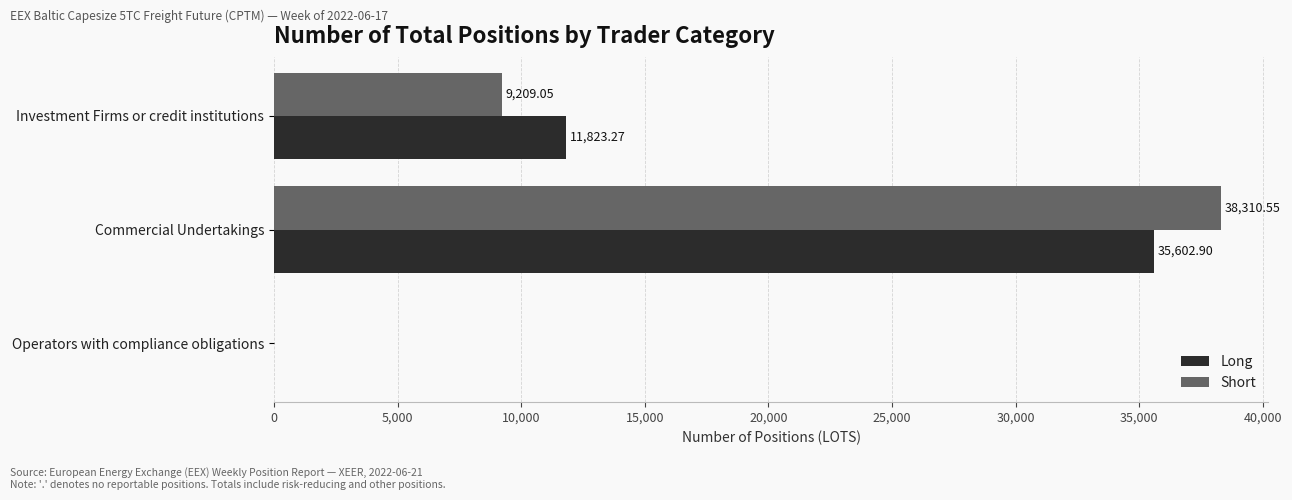

What is the sum of all Long values?

47426.2